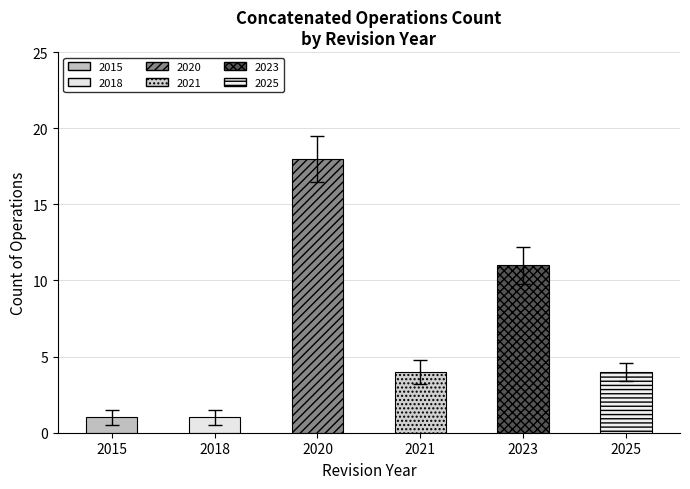

Count the values in the range 1 to 11.

5